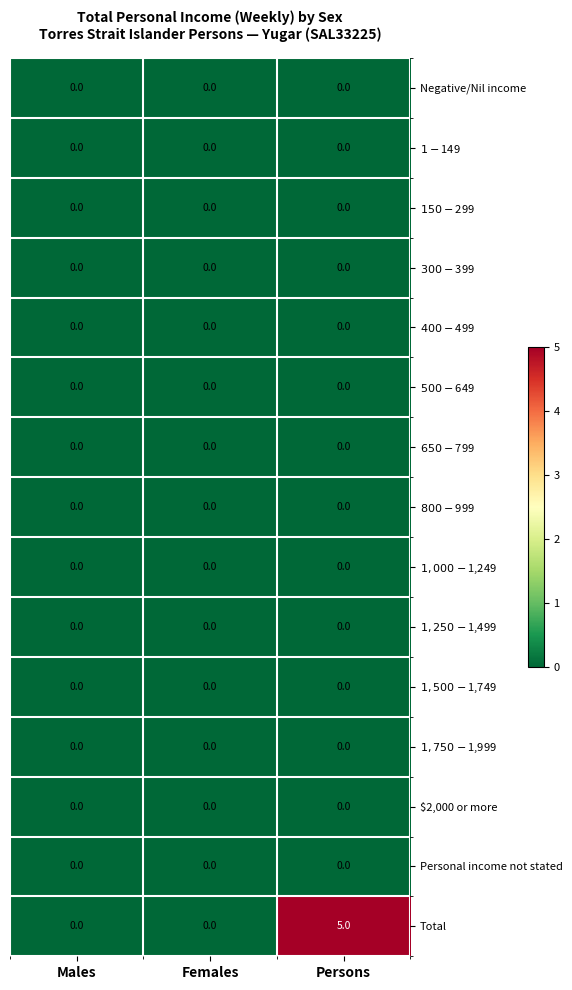

What is the total value across all series at Persons?

5